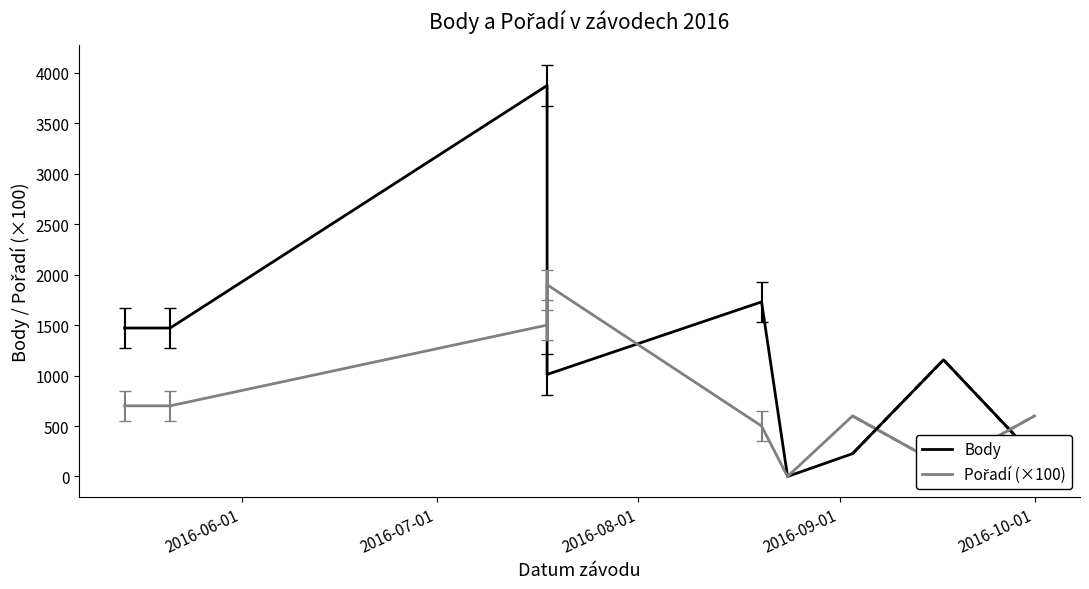

True or false: Body and Pořadí (×100) intersect in this chart.

True